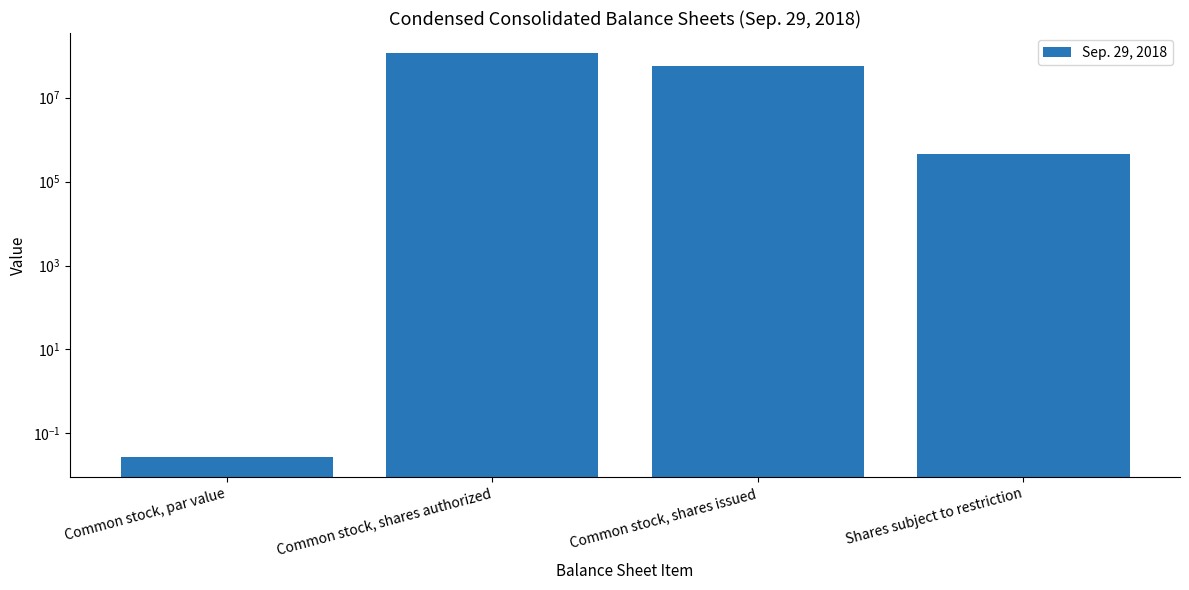

List the labels in order of value, largest first.

Common stock, shares authorized, Common stock, shares issued, Shares subject to restriction, Common stock, par value